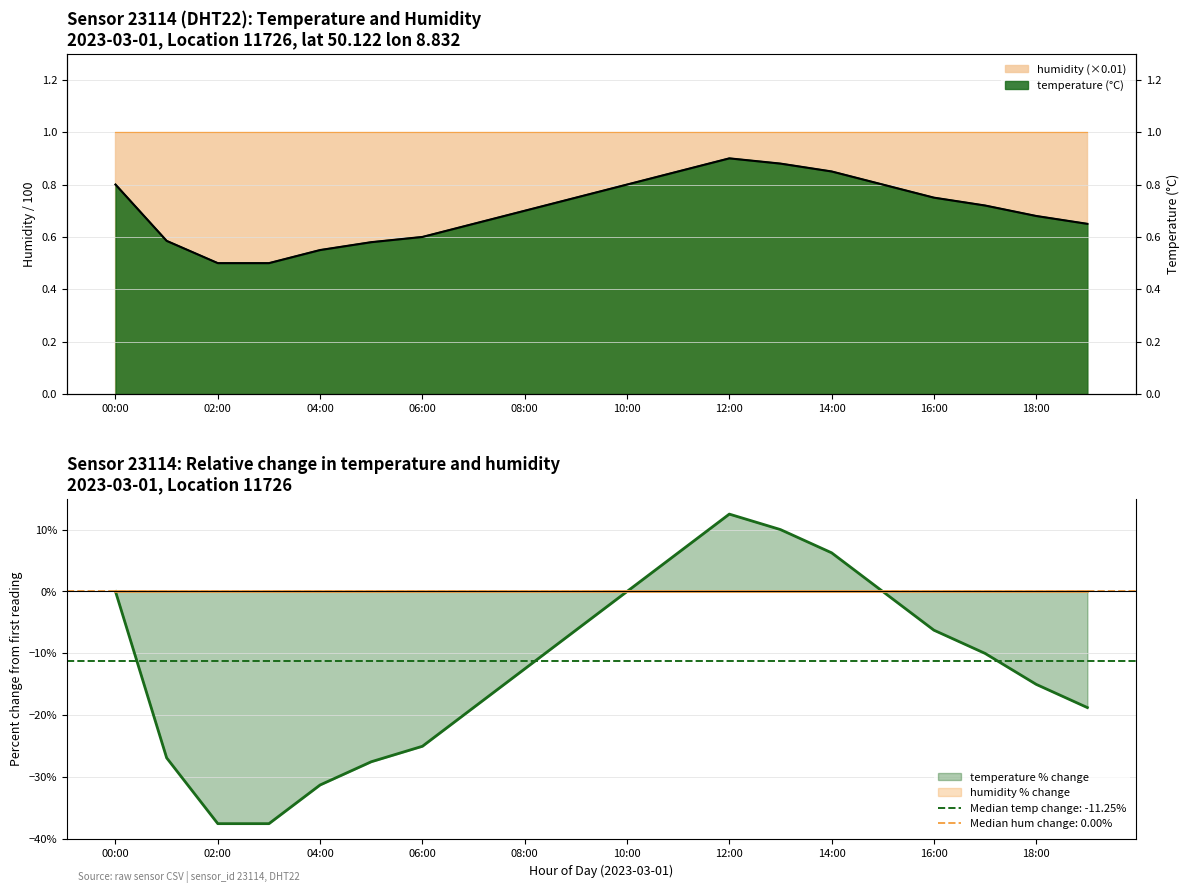

What is the difference between the maximum and second lowest values?

0.4